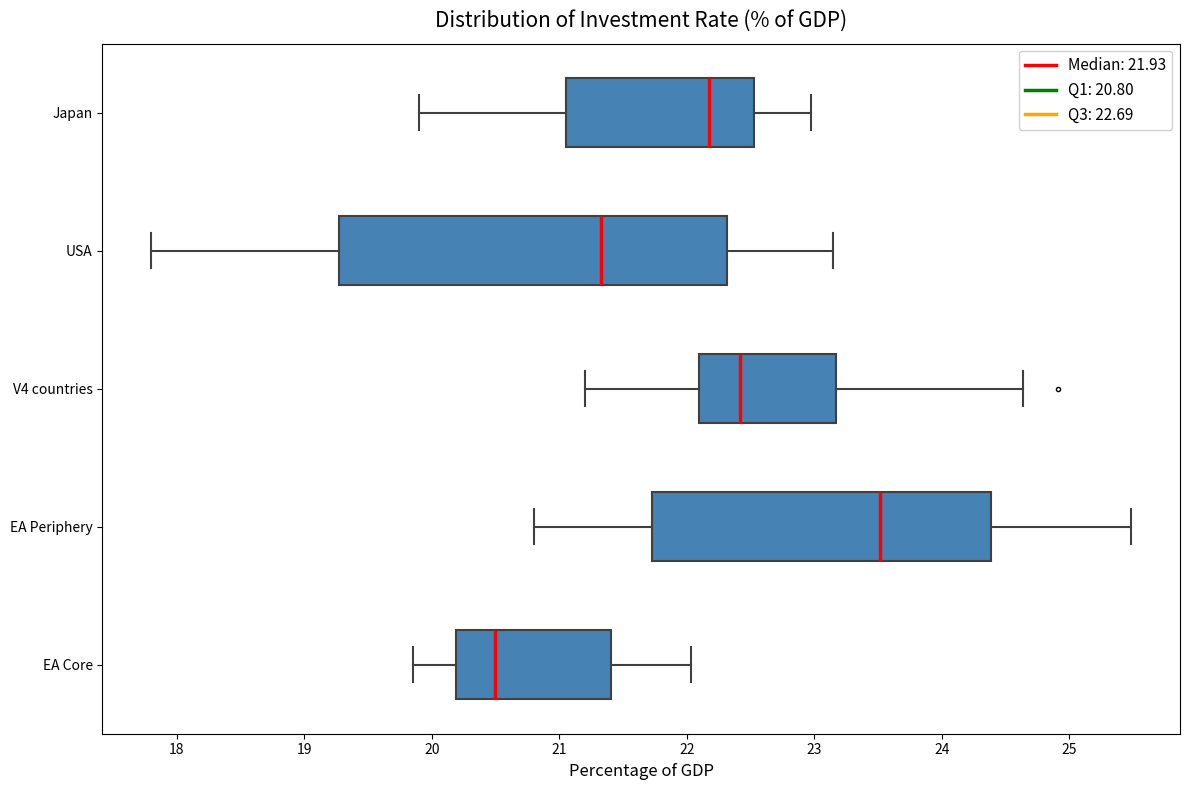

Where does the left whisker of the box for EA Core end on the x-axis? The values are not printed on the chart, so give them approximately, as read against the axis.

19.9